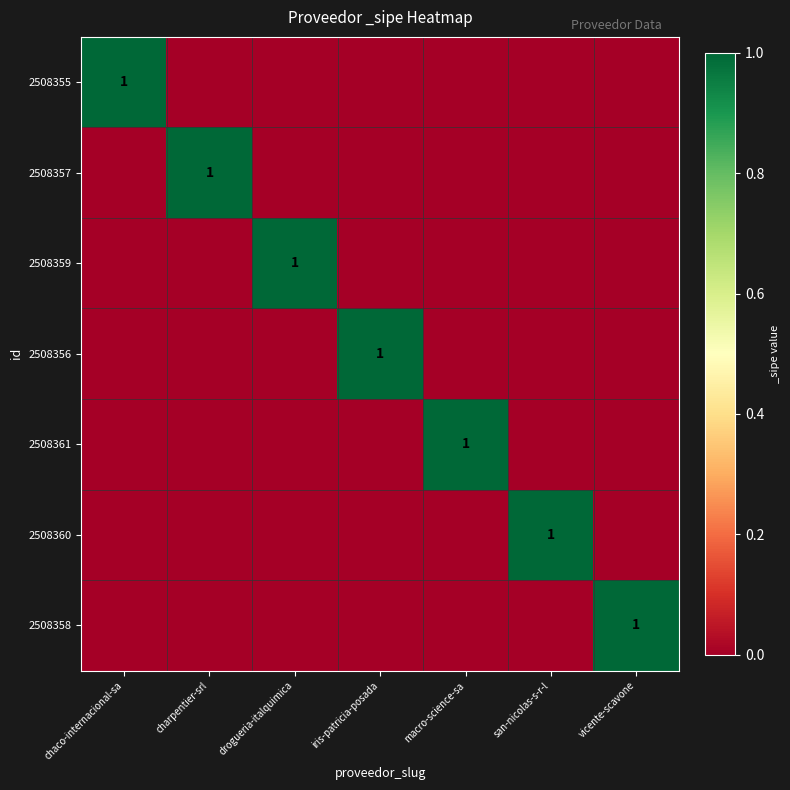

At which label is 2508360 closest to 0?

chaco-internacional-sa